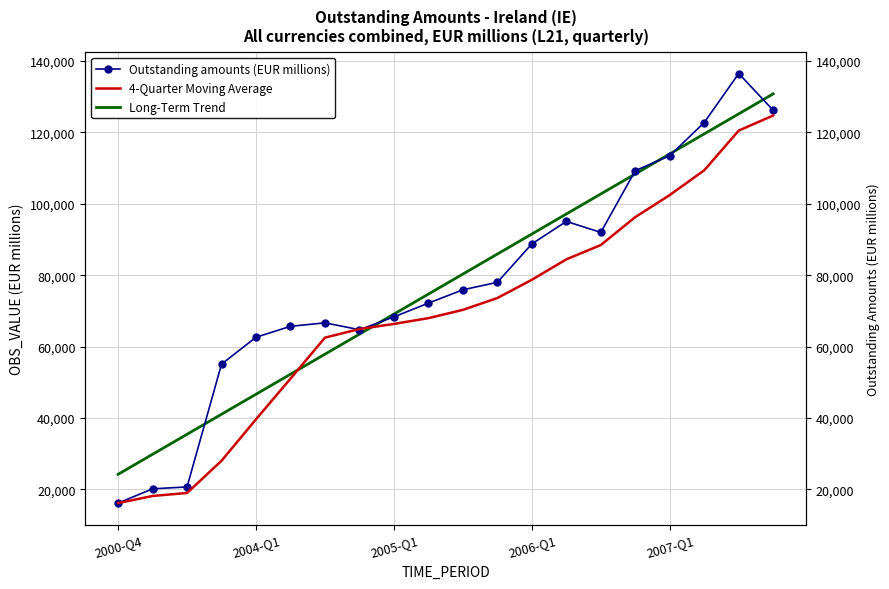

What are all the series names shown in the legend?

Outstanding amounts (EUR millions), 4-Quarter Moving Average, Long-Term Trend